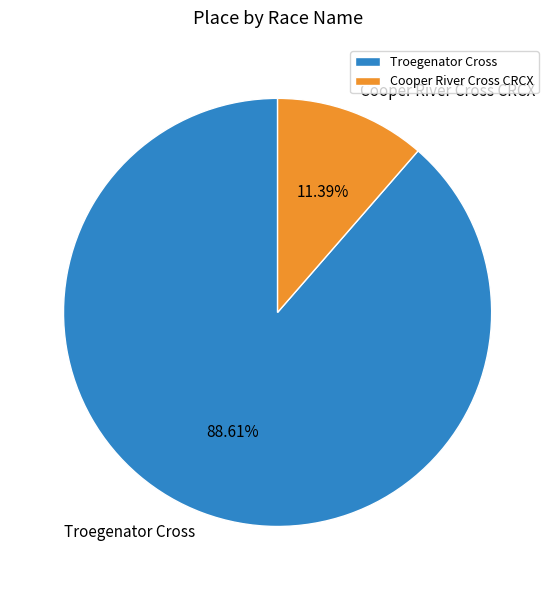

Is there a majority slice in this chart?

Yes